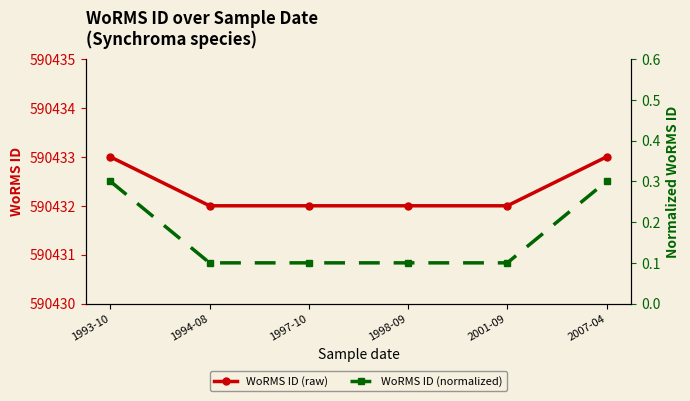

What is the spread (max minus min) of values at 1998-09?

590431.9